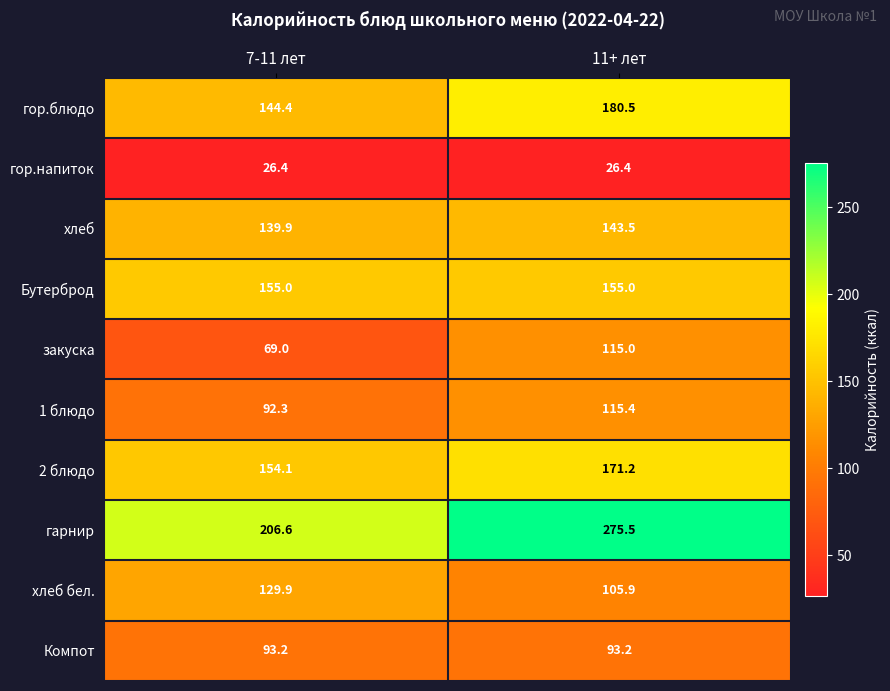

Rank the series at 11+ лет from highest to lowest value.

гарнир, гор.блюдо, 2 блюдо, Бутерброд, хлеб, 1 блюдо, закуска, хлеб бел., Компот, гор.напиток